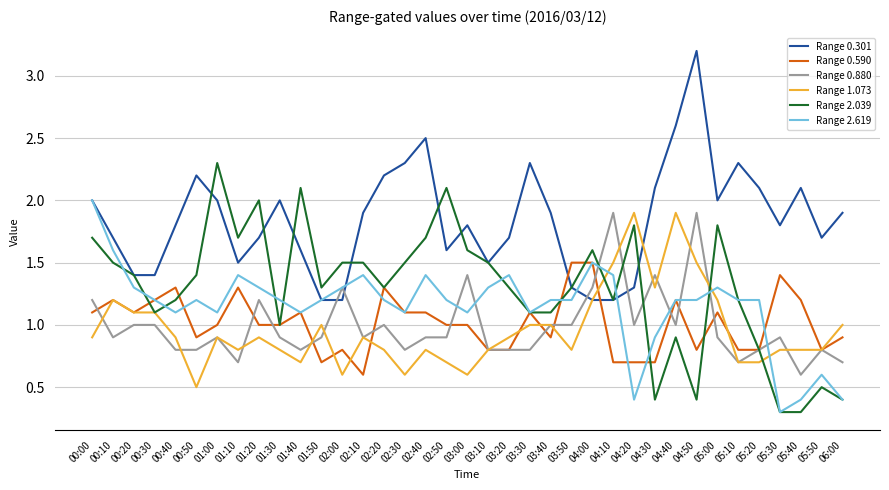

Reading left to right, transcribe all the data shown in this chart.

Range 0.301: 2.0	1.7	1.4	1.4	1.8	2.2	2.0	1.5	1.7	2.0	1.6	1.2	1.2	1.9	2.2	2.3	2.5	1.6	1.8	1.5	1.7	2.3	1.9	1.3	1.2	1.2	1.3	2.1	2.6	3.2	2.0	2.3	2.1	1.8	2.1	1.7	1.9
Range 0.590: 1.1	1.2	1.1	1.2	1.3	0.9	1.0	1.3	1.0	1.0	1.1	0.7	0.8	0.6	1.3	1.1	1.1	1.0	1.0	0.8	0.8	1.1	0.9	1.5	1.5	0.7	0.7	0.7	1.2	0.8	1.1	0.8	0.8	1.4	1.2	0.8	0.9
Range 0.880: 1.2	0.9	1.0	1.0	0.8	0.8	0.9	0.7	1.2	0.9	0.8	0.9	1.3	0.9	1.0	0.8	0.9	0.9	1.4	0.8	0.8	0.8	1.0	1.0	1.3	1.9	1.0	1.4	1.0	1.9	0.9	0.7	0.8	0.9	0.6	0.8	0.7
Range 1.073: 0.9	1.2	1.1	1.1	0.9	0.5	0.9	0.8	0.9	0.8	0.7	1.0	0.6	0.9	0.8	0.6	0.8	0.7	0.6	0.8	0.9	1.0	1.0	0.8	1.2	1.5	1.9	1.3	1.9	1.5	1.2	0.7	0.7	0.8	0.8	0.8	1.0
Range 2.039: 1.7	1.5	1.4	1.1	1.2	1.4	2.3	1.7	2.0	1.0	2.1	1.3	1.5	1.5	1.3	1.5	1.7	2.1	1.6	1.5	1.3	1.1	1.1	1.3	1.6	1.2	1.8	0.4	0.9	0.4	1.8	1.2	0.8	0.3	0.3	0.5	0.4
Range 2.619: 2.0	1.6	1.3	1.2	1.1	1.2	1.1	1.4	1.3	1.2	1.1	1.2	1.3	1.4	1.2	1.1	1.4	1.2	1.1	1.3	1.4	1.1	1.2	1.2	1.5	1.4	0.4	0.9	1.2	1.2	1.3	1.2	1.2	0.3	0.4	0.6	0.4